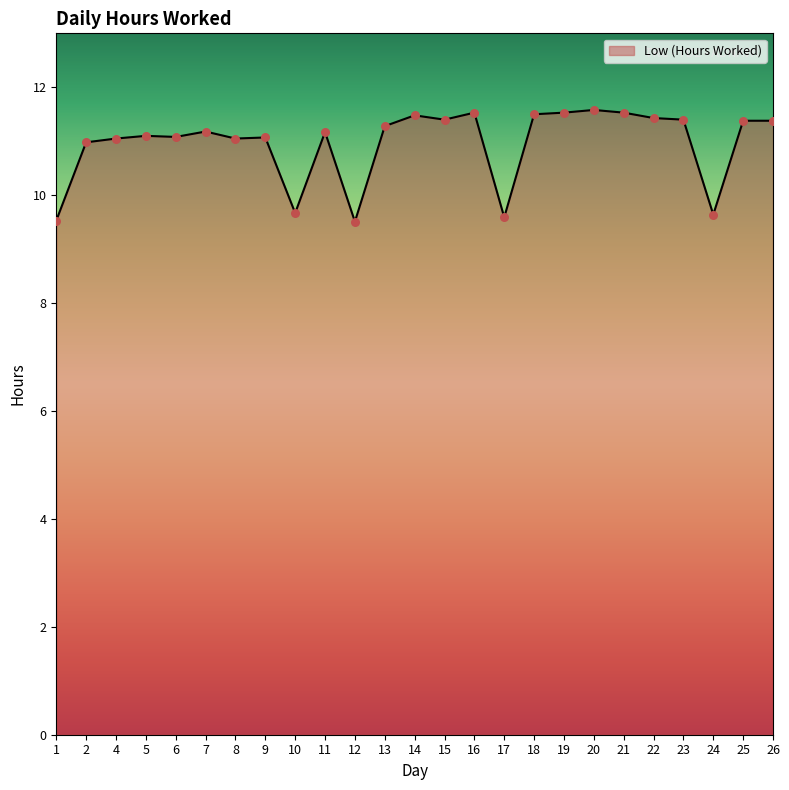

Approximately how many times larger is the value at 15 compared to 1?

1.2